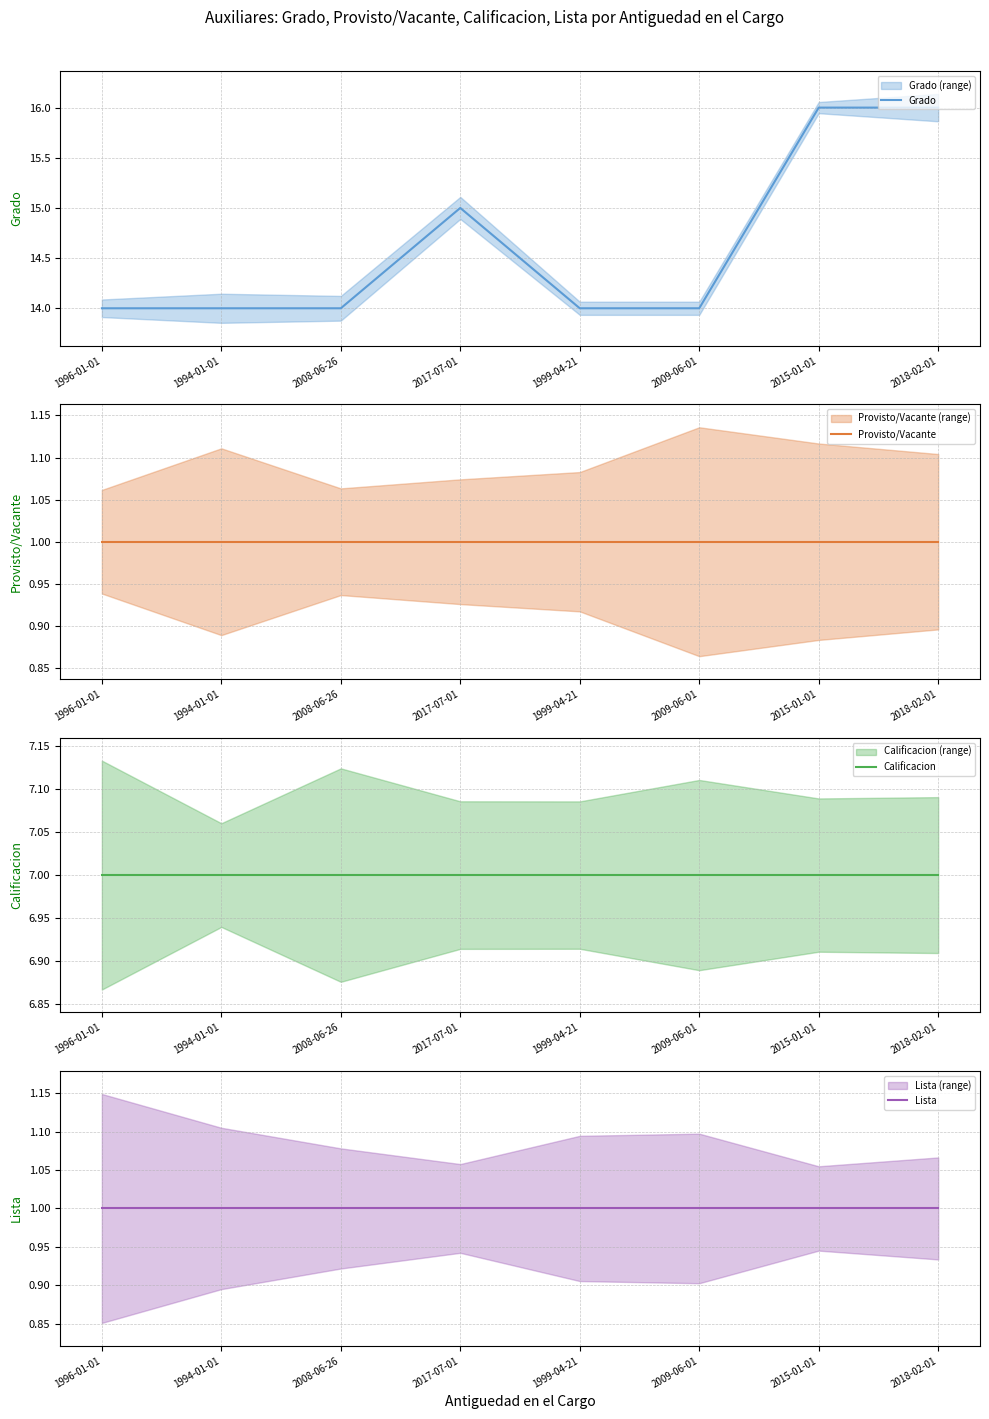

List the series in order of their peak value, lowest first.

Provisto/Vacante, Lista, Calificacion, Grado